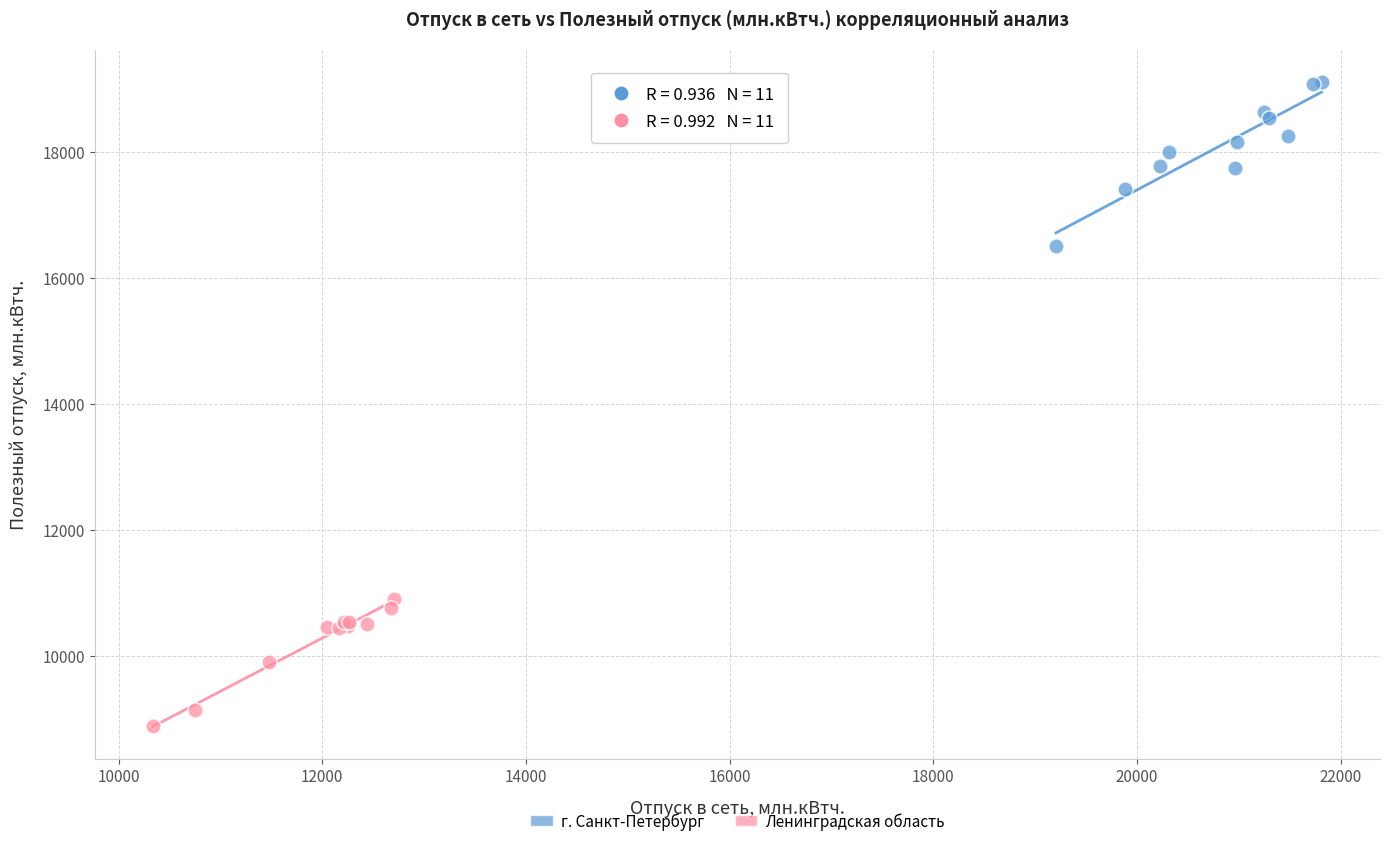

Which series contains the lowest Y value?

Ленинградская область